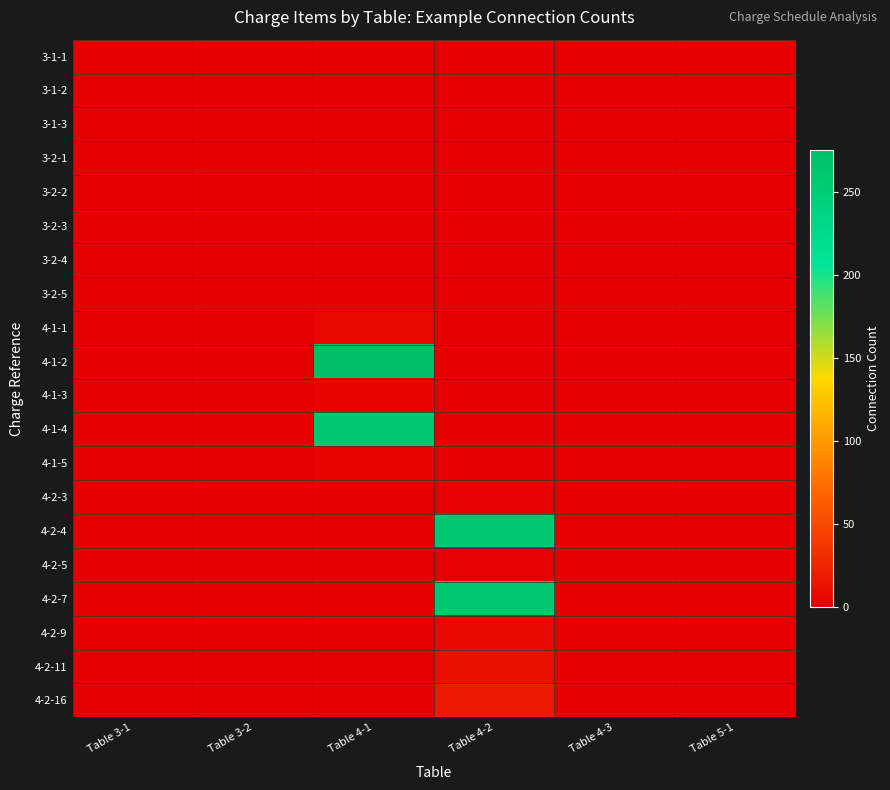

Between Table 5-1 and Table 4-3, which is larger?

Table 5-1